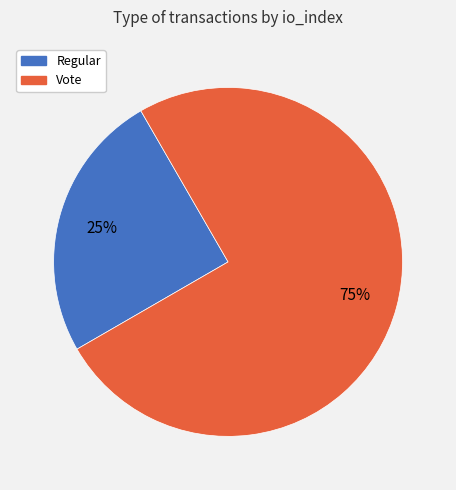

Rank the categories by value from lowest to highest.

Regular, Vote